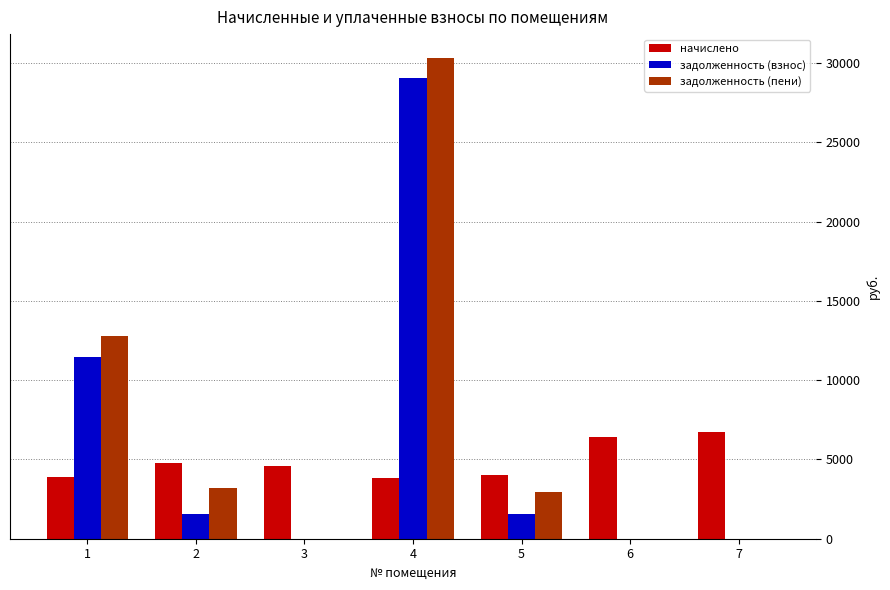

Is the value of начислено at 3 greater than the value of задолженность (пени) at 6?

Yes